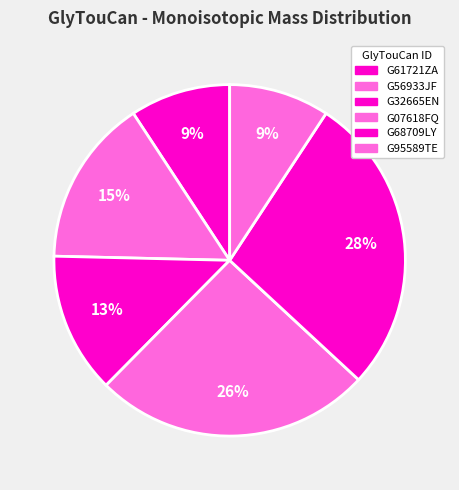

How many segments does this pie chart have?

6